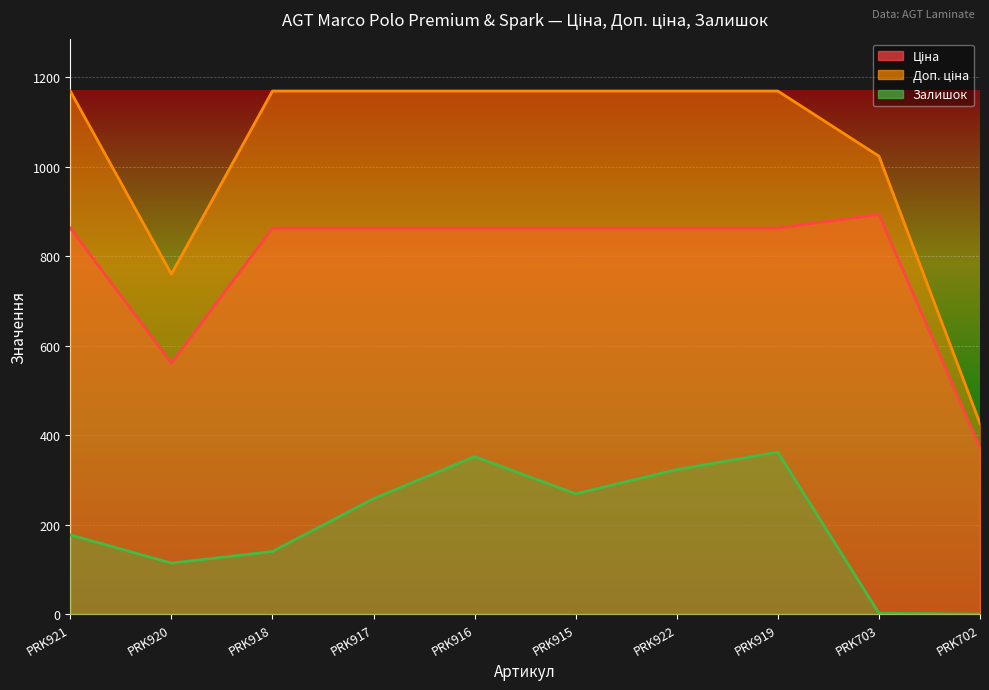

Which series has the largest total across all categories?

Доп. ціна (line)